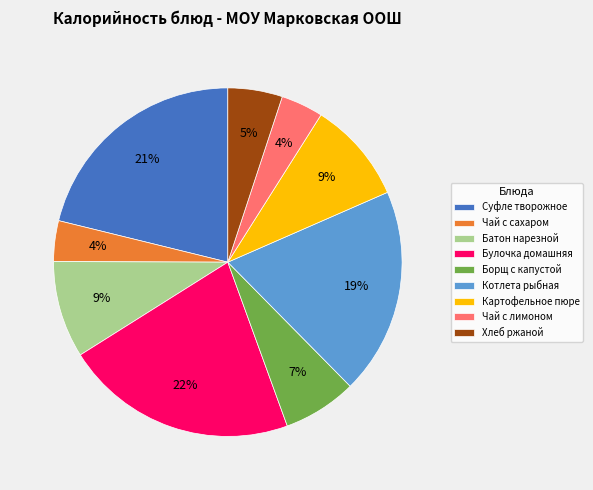

Is Чай с лимоном the majority of the pie?

No